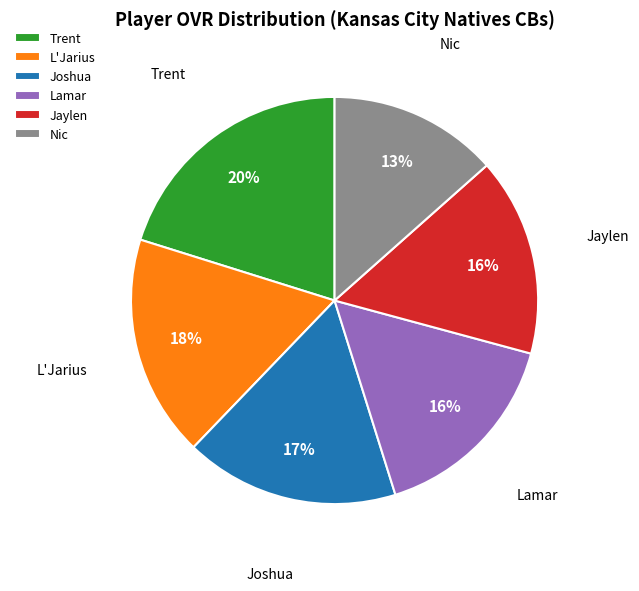

Combined, do Lamar and Jaylen account for over 50%?

No